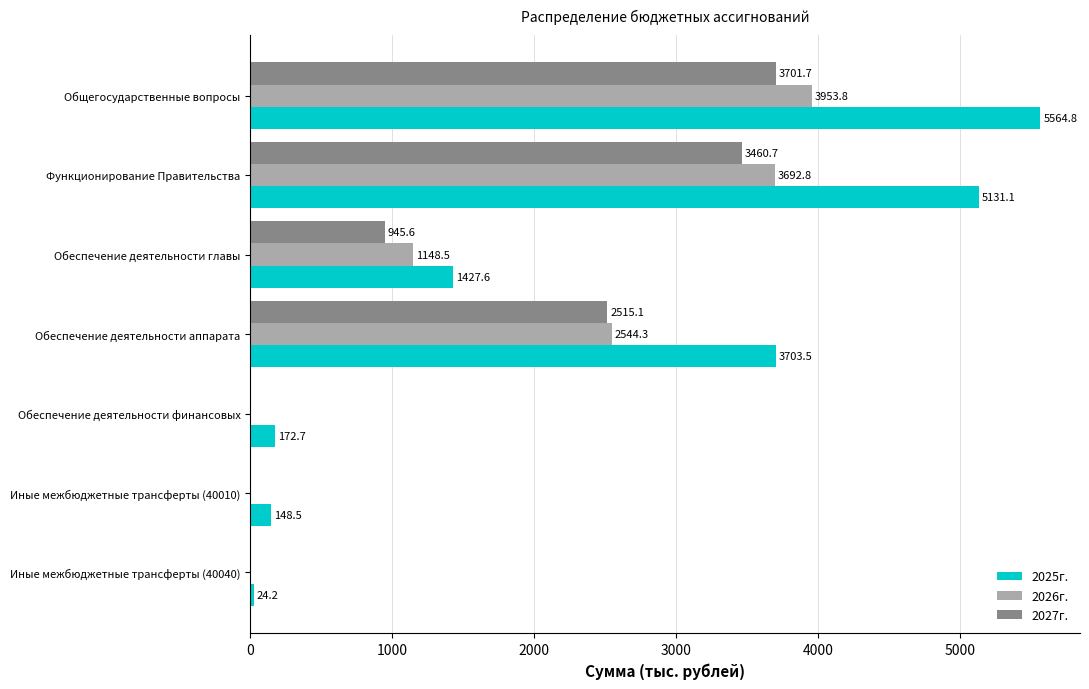

The value of 2027г. at Функционирование Правительства is 3460.7. True or false?

True